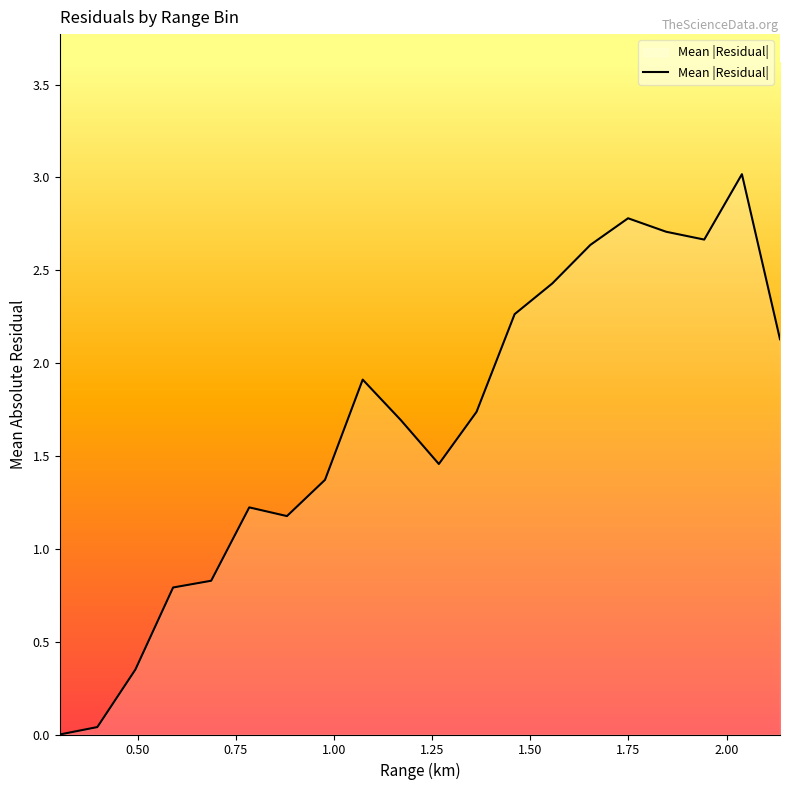

What is the difference between the maximum and minimum values?

3.0